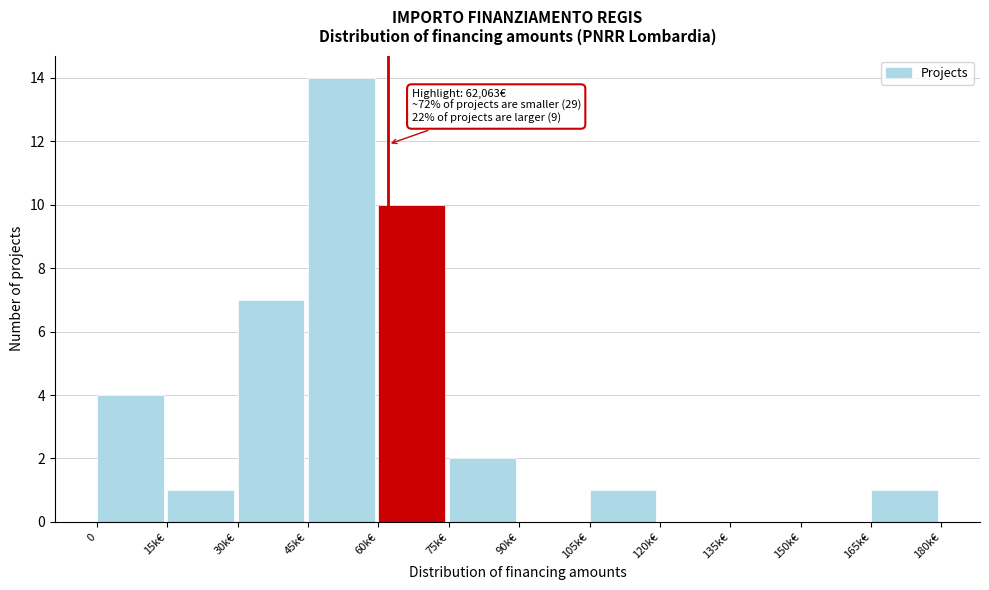

Reading left to right, what are all the values shown in this chart?

0=4	15k€=1	30k€=7	45k€=14	60k€=10	75k€=2	90k€=0	105k€=1	120k€=0	135k€=0	150k€=0	165k€=1